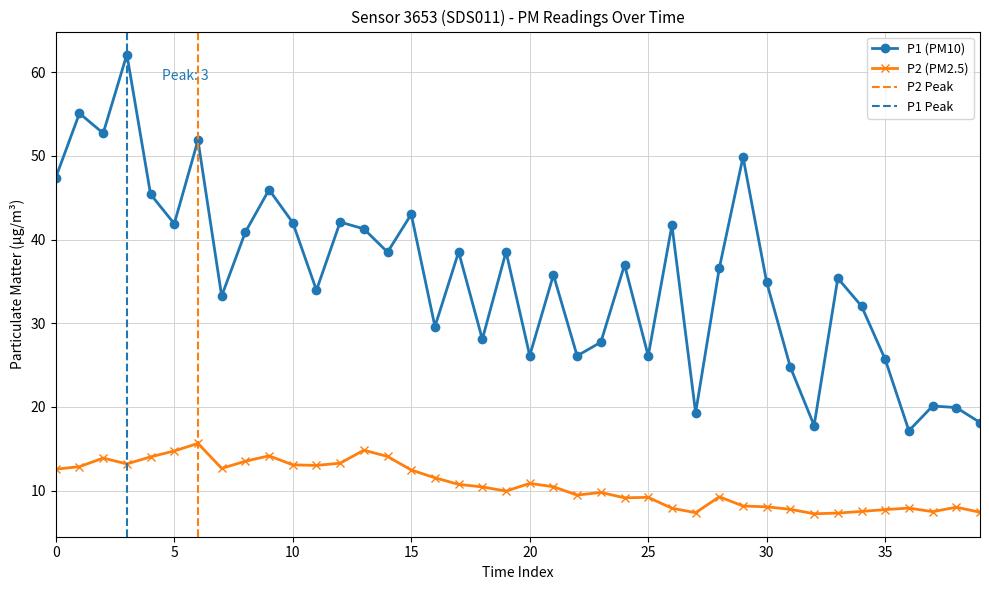

What is the difference between the maximum and minimum values in the P1 series?

45.0